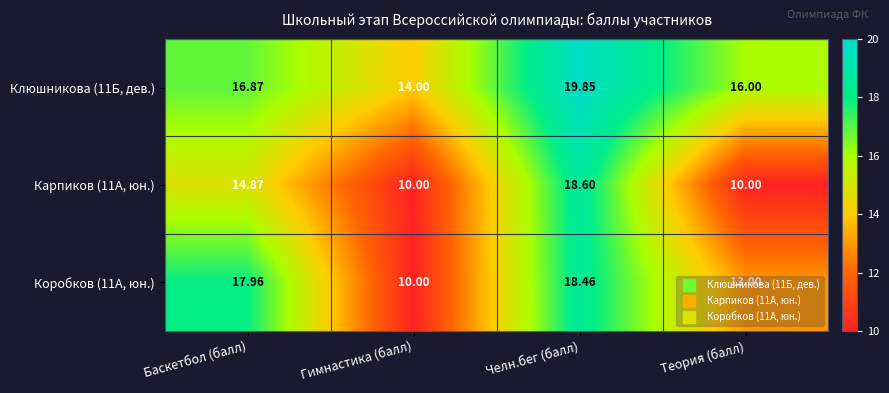

Where does the Коробков (11А, юн.) series first go above 17?

Баскетбол (балл)